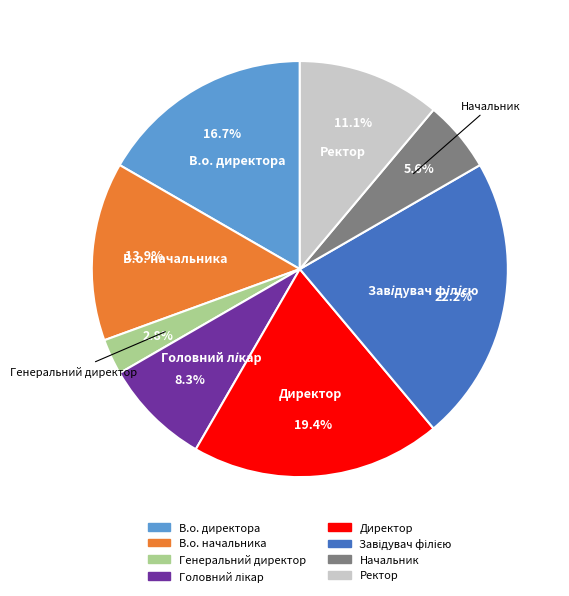

How many slices are in this pie chart?

8